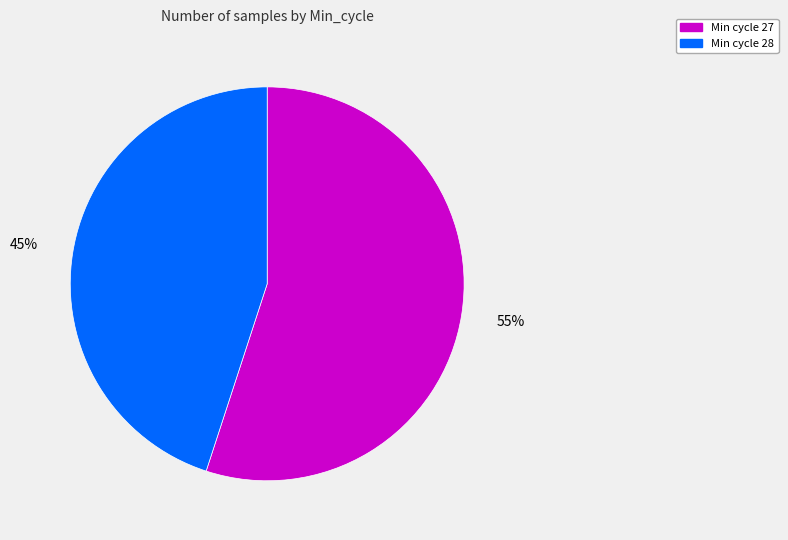

To the nearest percent, what is the average slice percentage?

50%